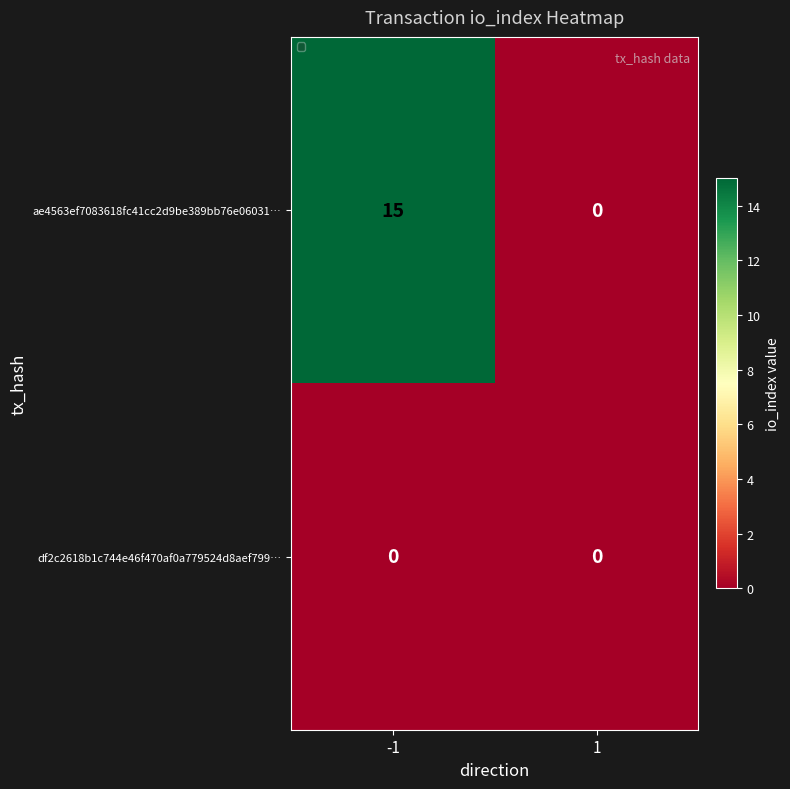

At how many categories does at least one series exceed 1?

1